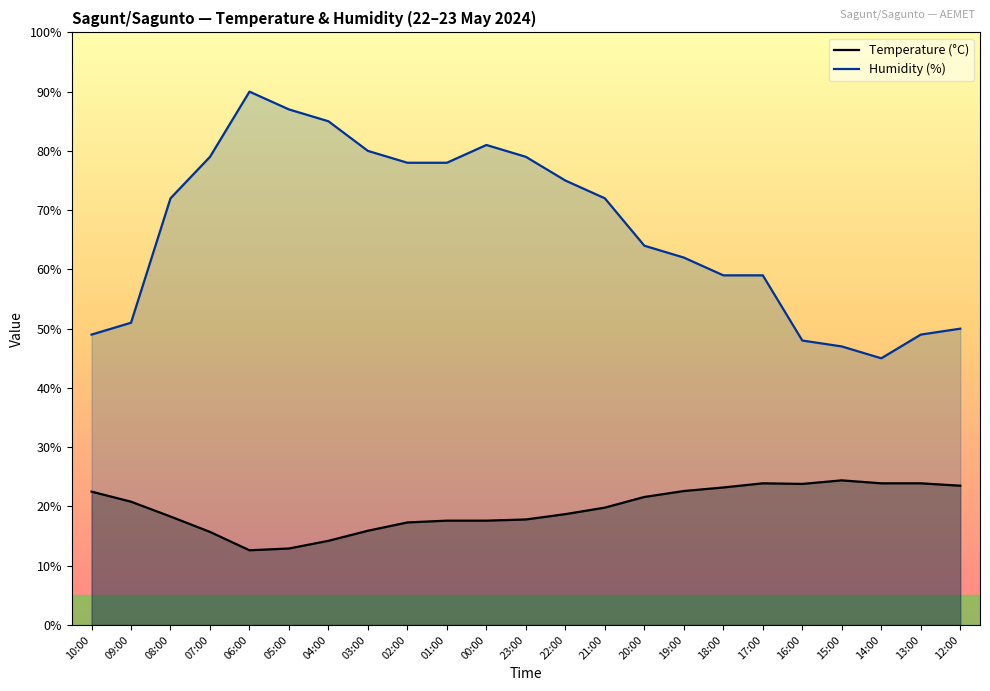

True or false: Temperature (°C) has more than 1 points higher than both neighbors.

True